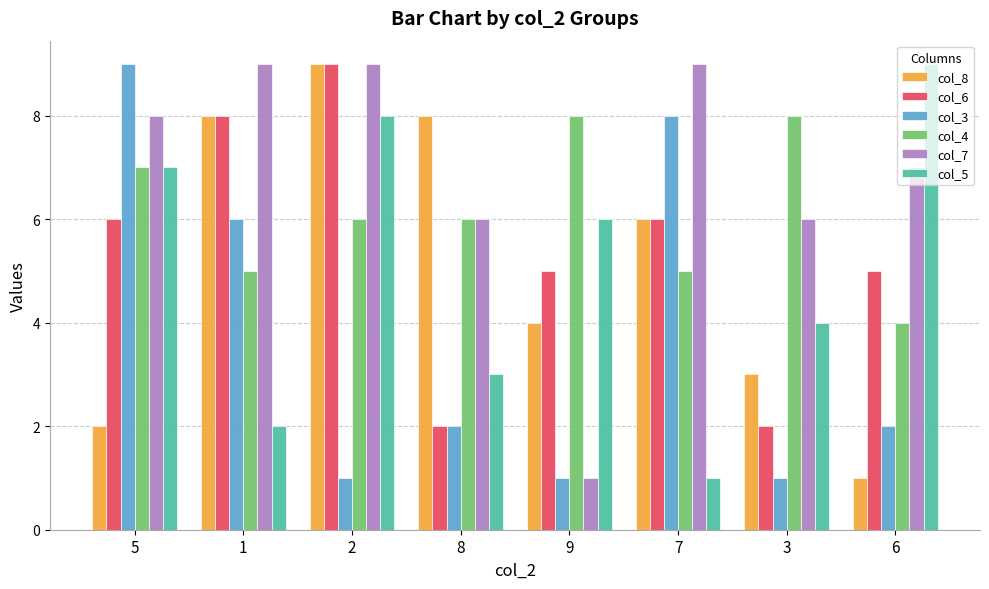

How many categories are shown in the chart?

8